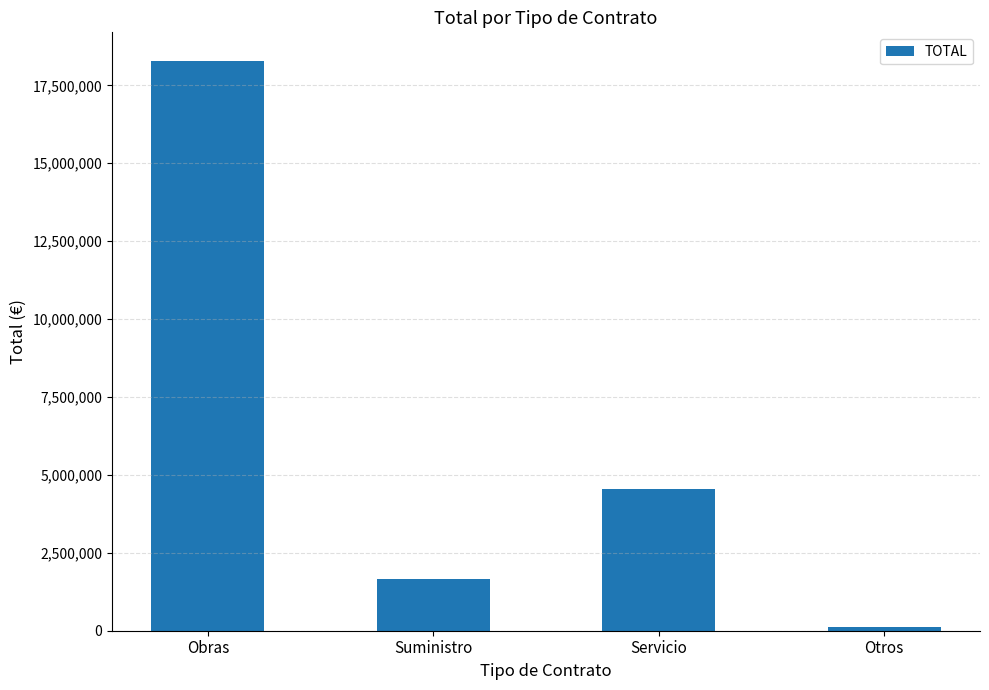

What position from the left is Otros?

4